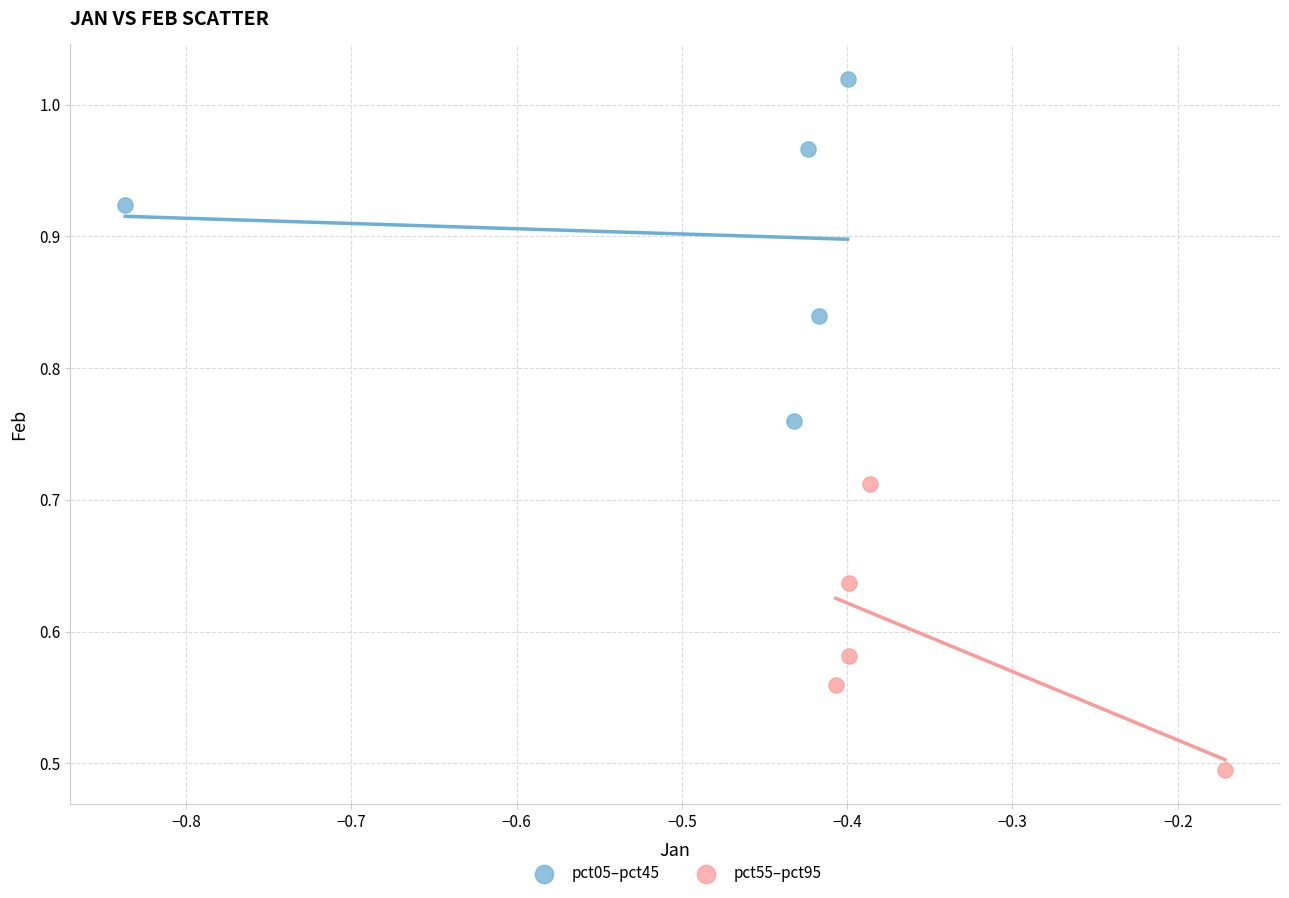

Which series contains the highest Y value?

pct05–pct45